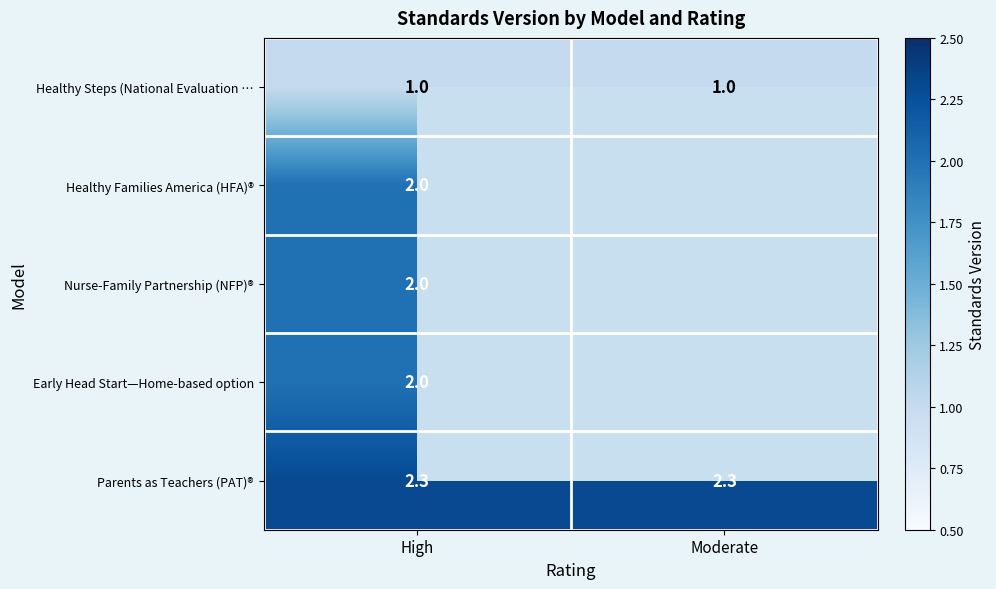

What is the approximate value of Healthy Steps (National Evaluation … at High?

1.0